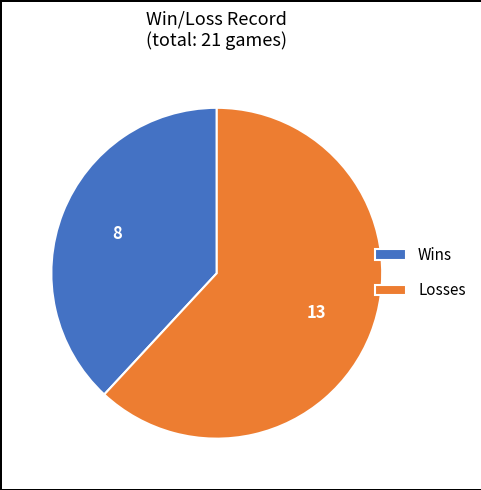

What is the ratio of the value at Wins to the value at Losses?

0.6